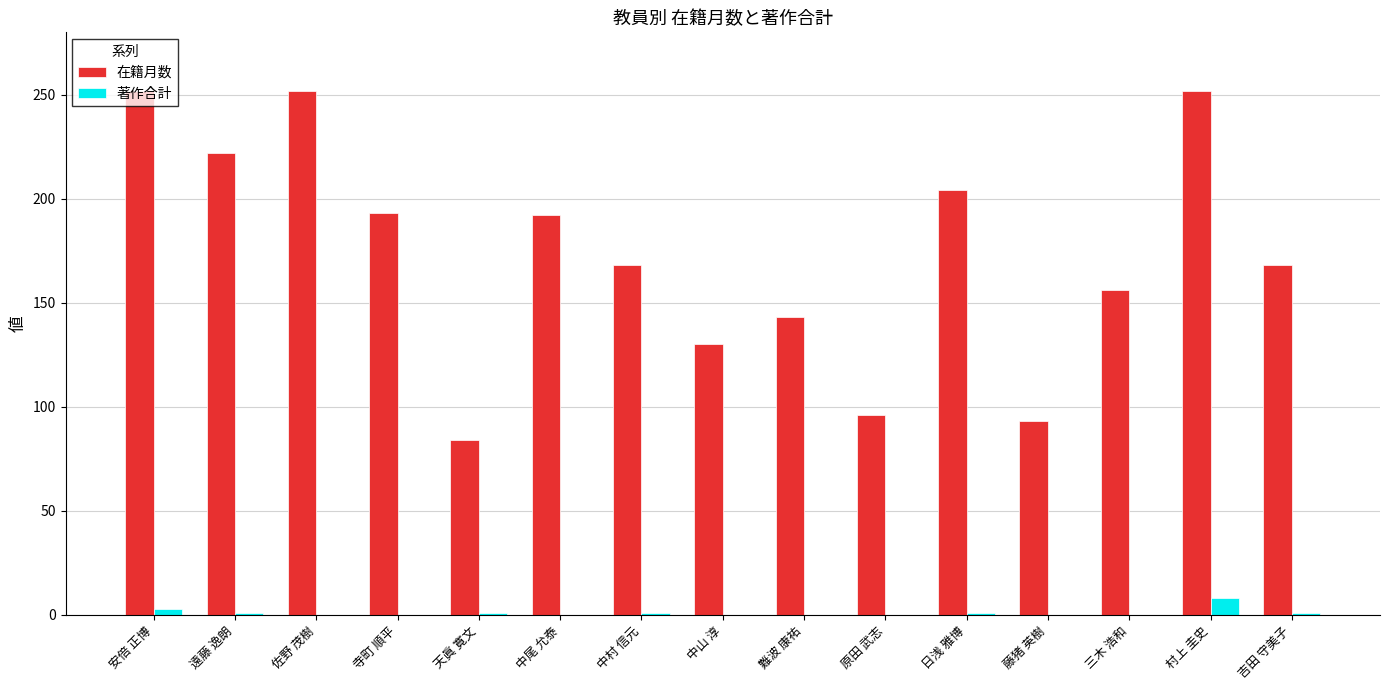

How many distinct data groups are displayed?

2